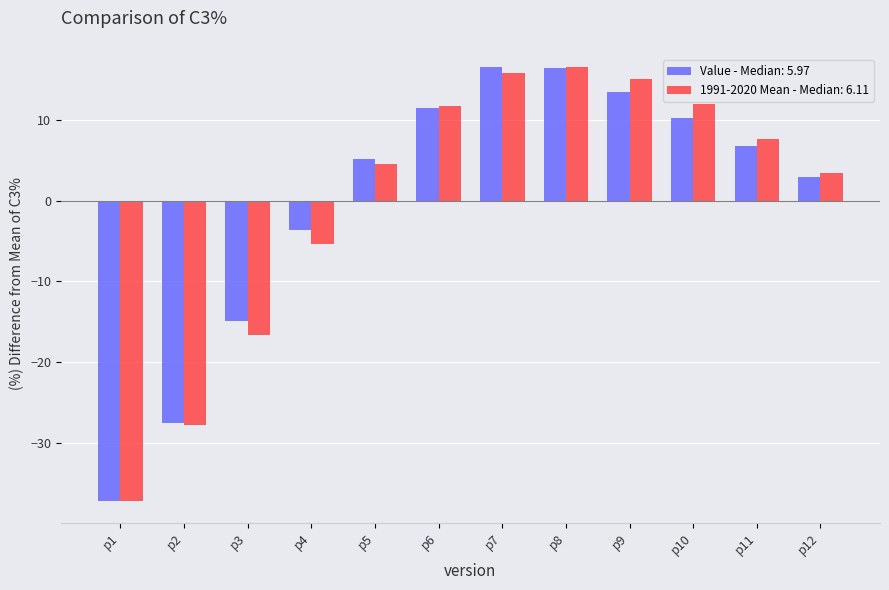

Is it true that 1991-2020 Mean - Median: 6.11 equals 22.2 at p9?

False